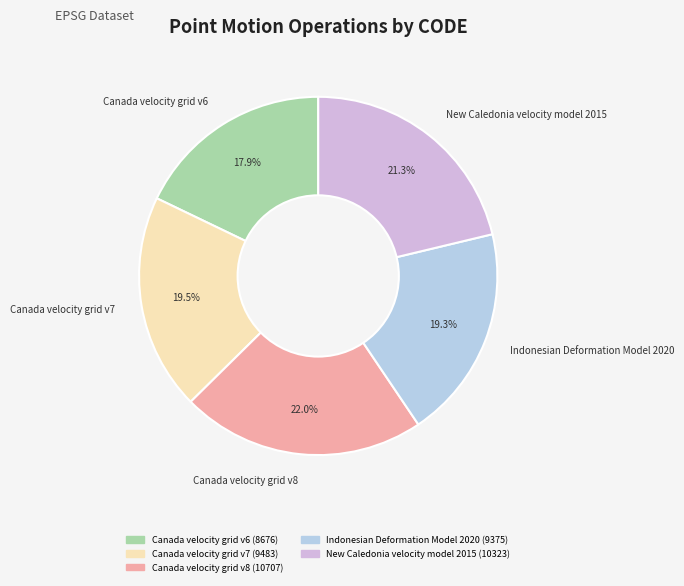

To the nearest percent, what is the difference between the largest and smallest slice percentages?

4%